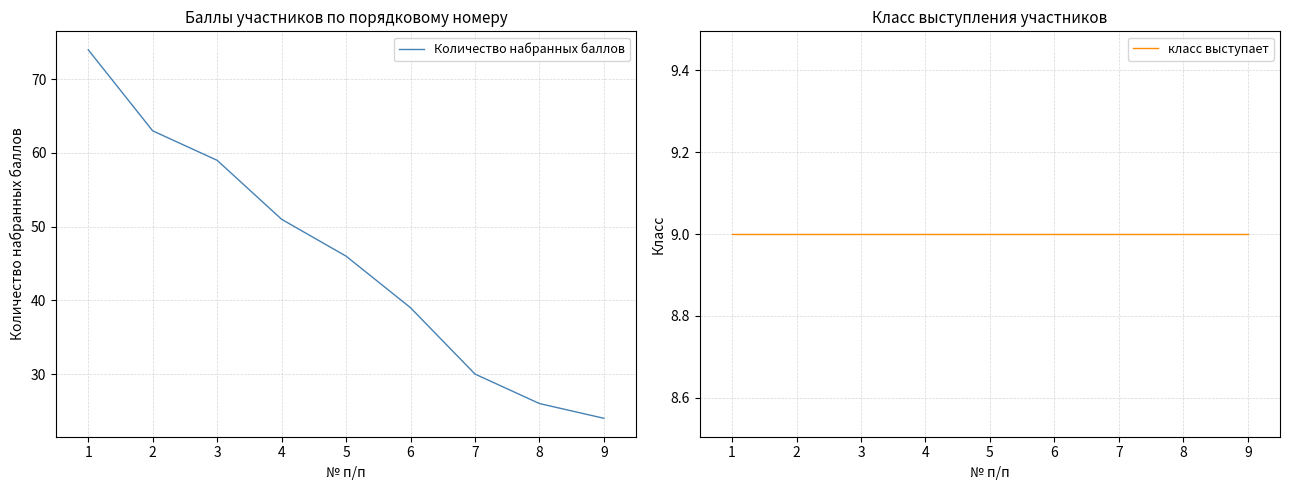

True or false: класс выступает and Количество набранных баллов cross at least once.

False